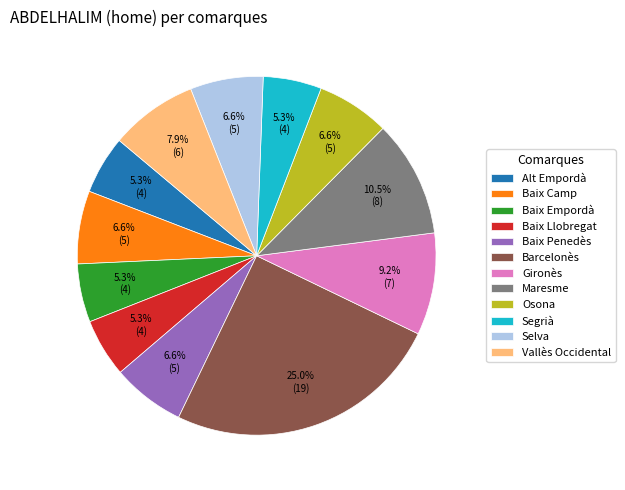

To the nearest percent, what is the combined percentage of Barcelonès and Vallès Occidental?

33%